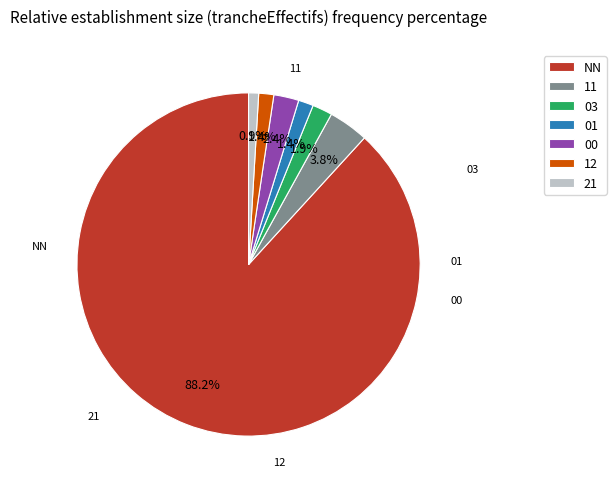

How many segments does this pie chart have?

7